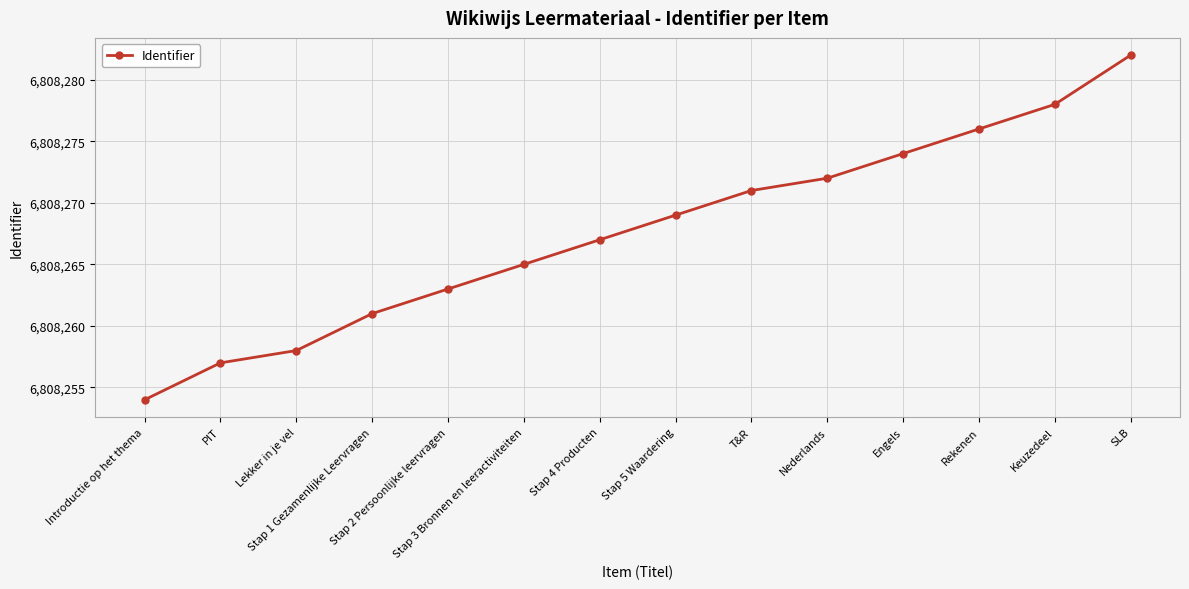

At which category does the chart reach its peak across all series?

SLB